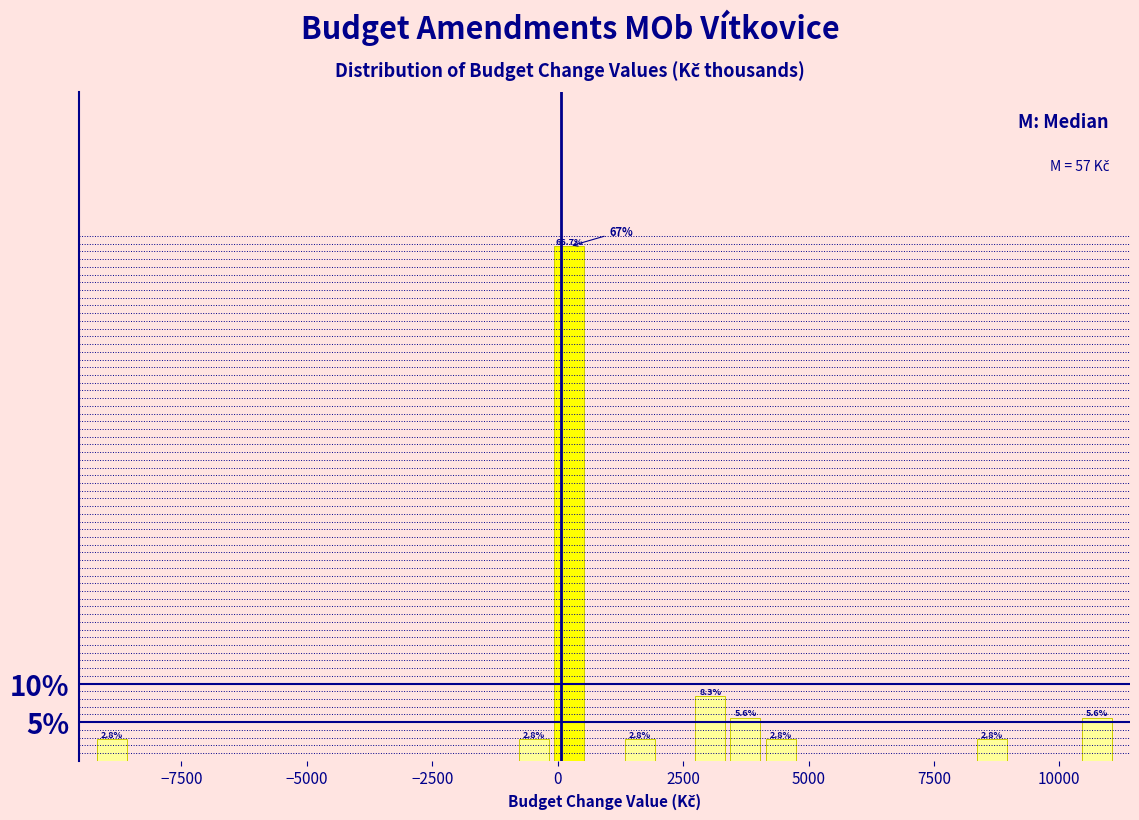

Read against the x-axis, roughly where is the centre of the tallest bar?

0